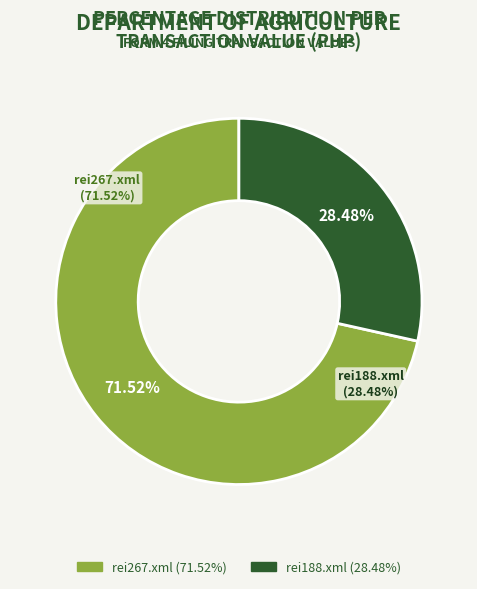

Which has a higher value, rei188.xml or rei267.xml?

rei267.xml